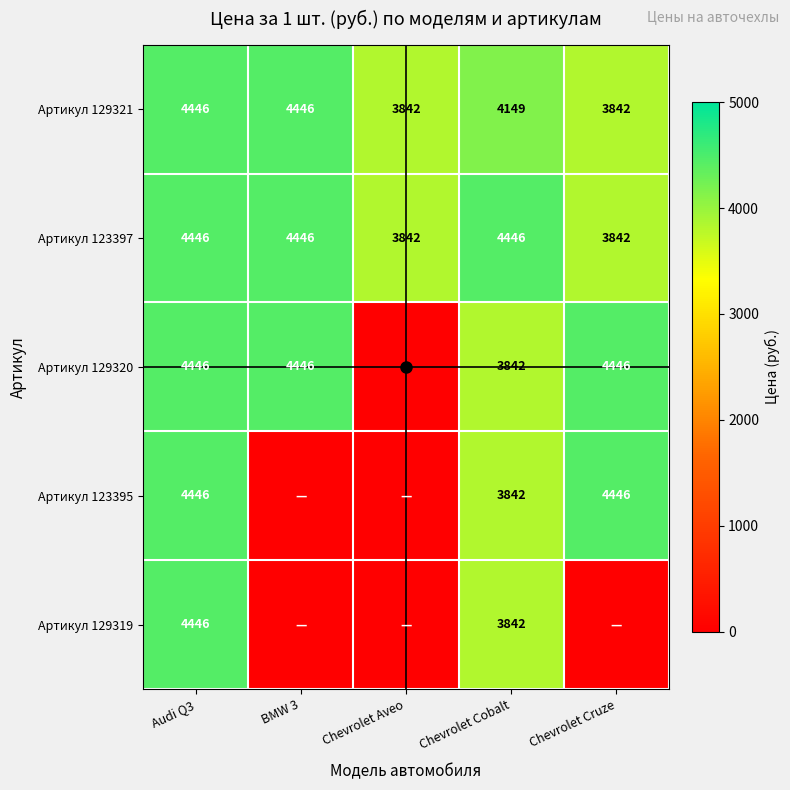

What is the spread (max minus min) of values at Chevrolet Aveo?

3842